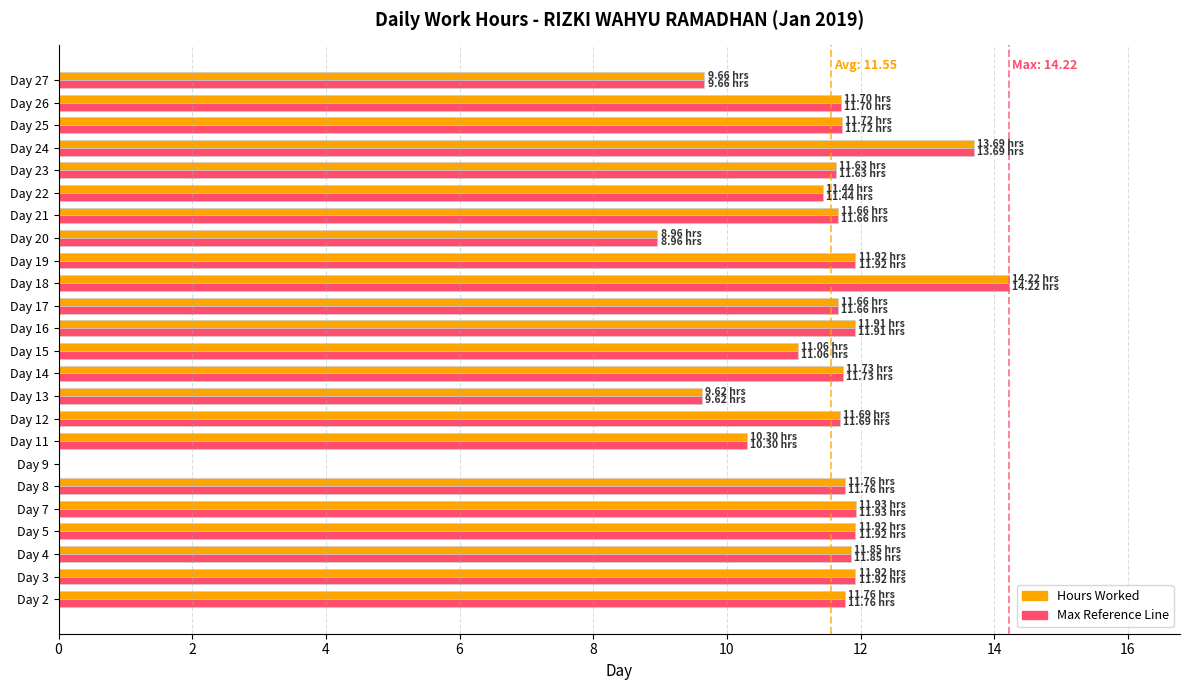

How many positive values does the Hours Worked series have?

23